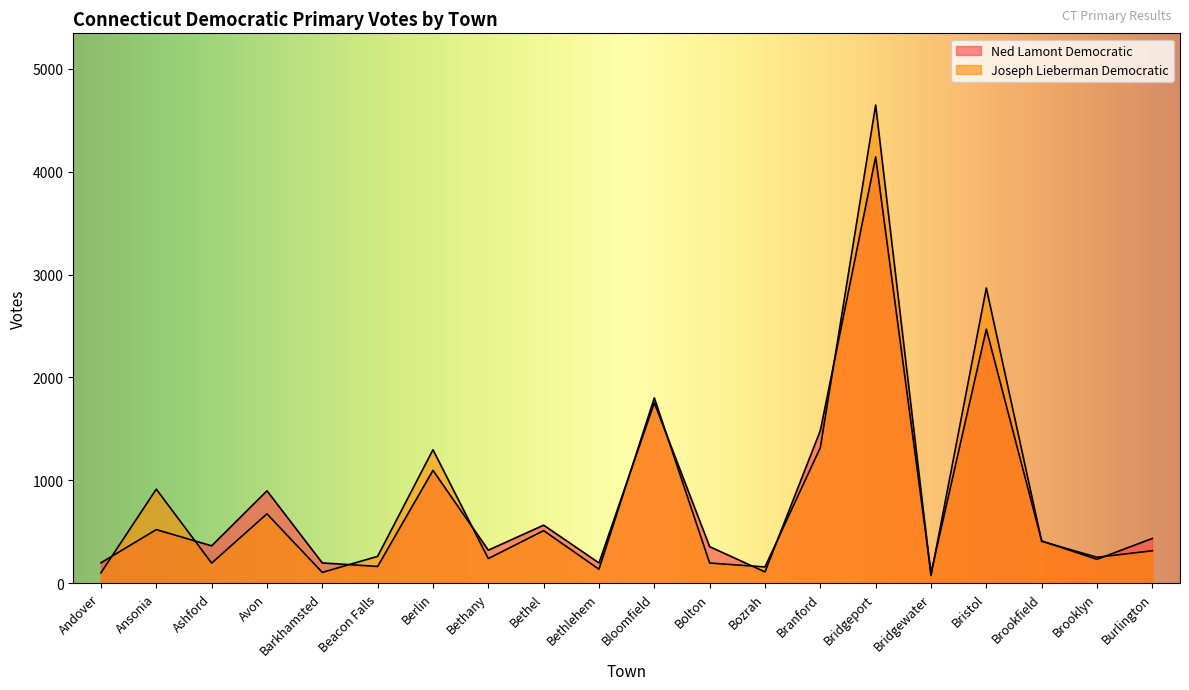

Which series ends up on top after the final intersection of Ned Lamont Democratic and Joseph Lieberman Democratic?

Ned Lamont Democratic